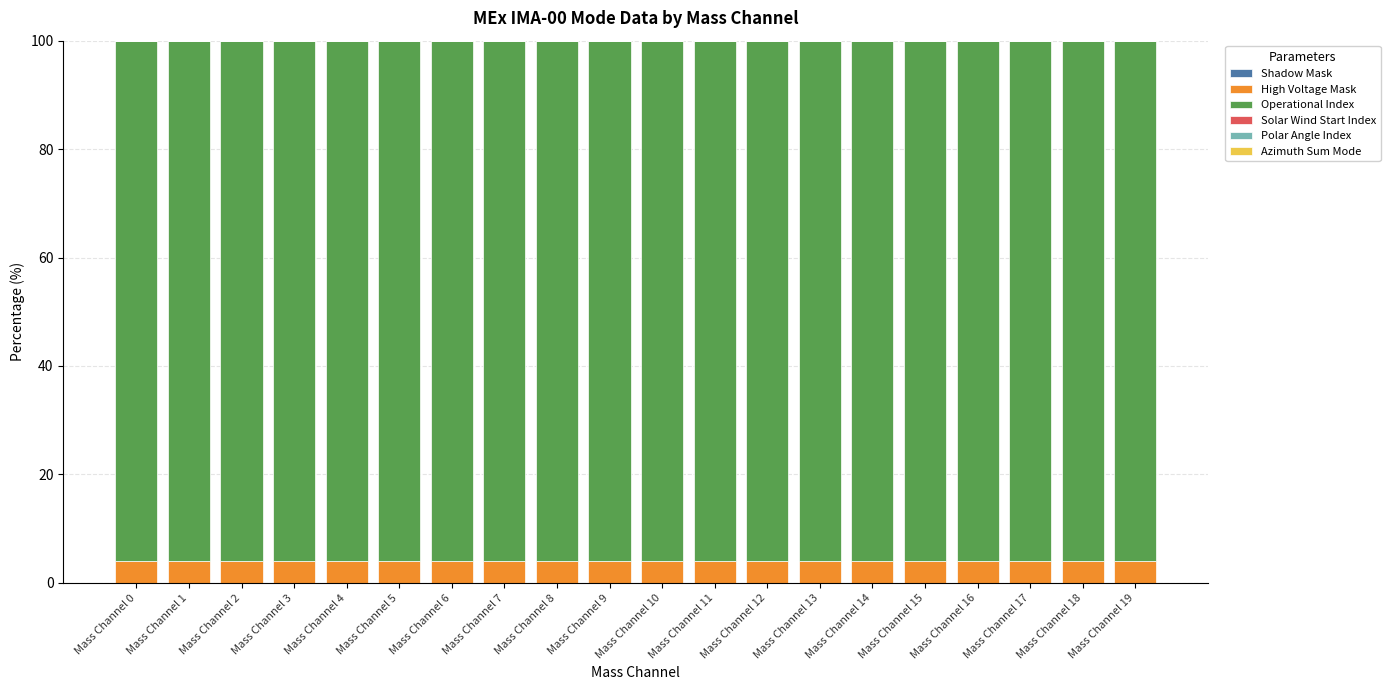

What is the lowest value of the High Voltage Mask series?

4